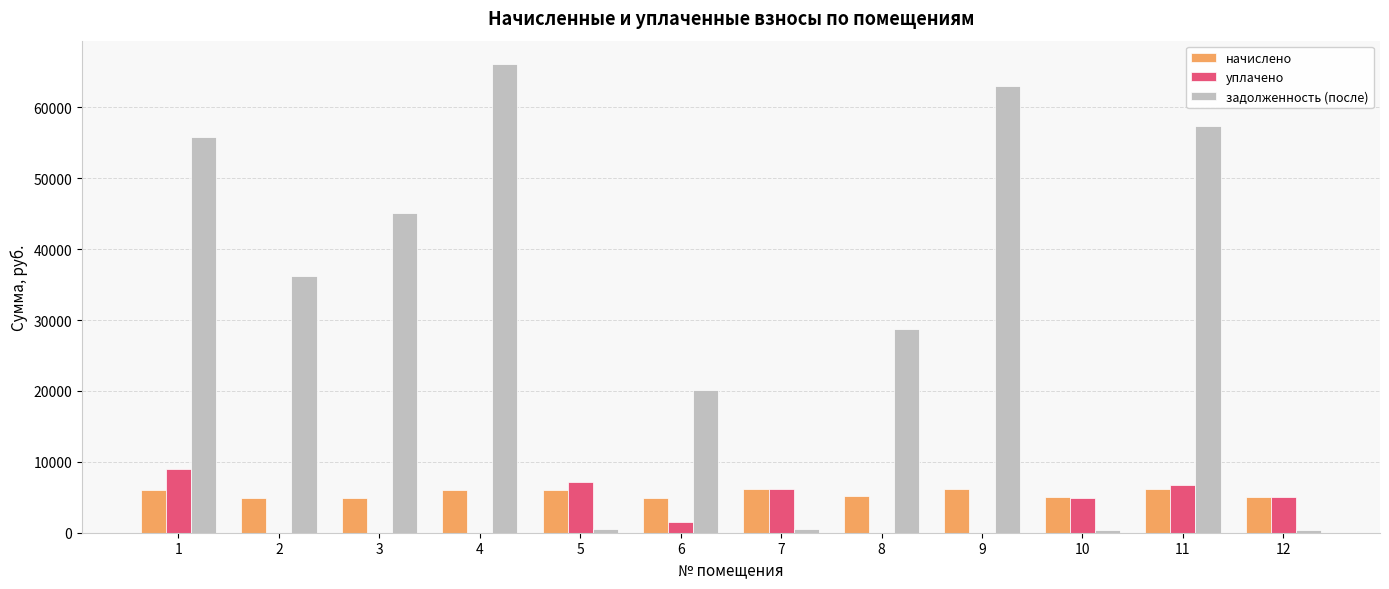

What is the sum of all задолженность (после) values?

374232.2